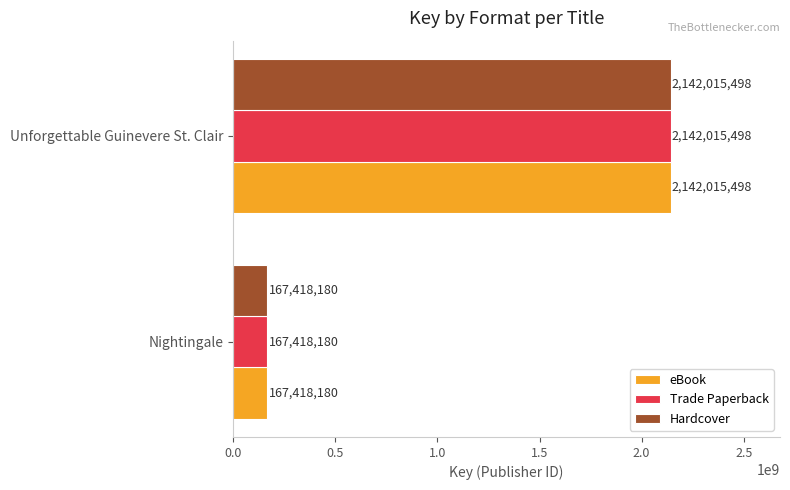

What are all the series names shown in the legend?

eBook, Trade Paperback, Hardcover